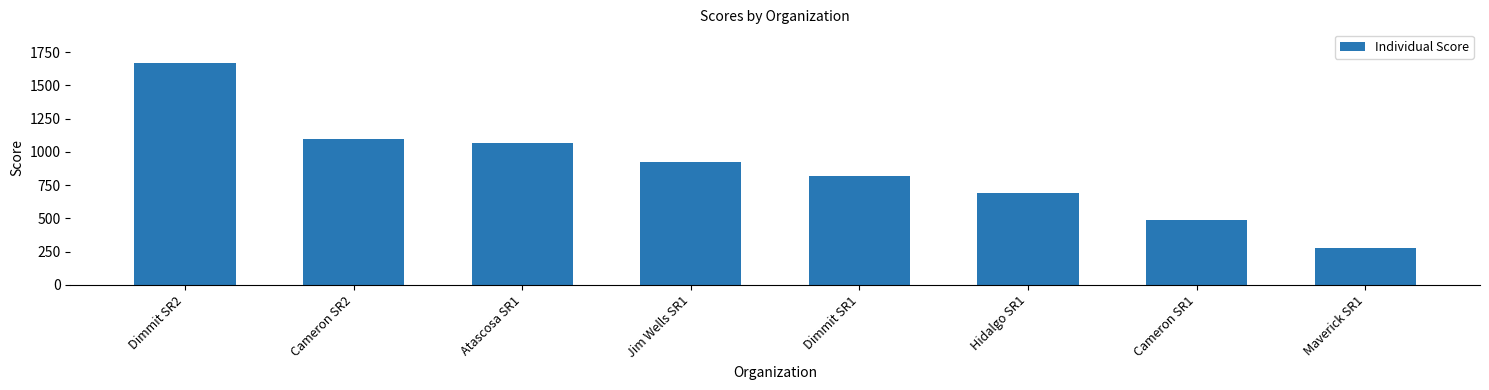

How many bars are there in total?

8